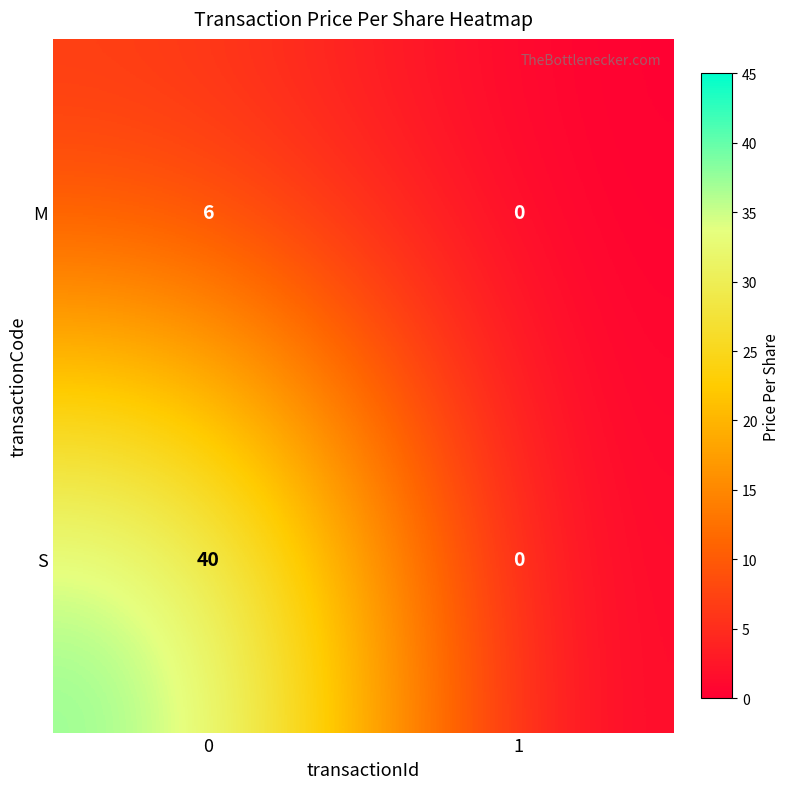

What is the difference between the S values at 0 and 1?

40